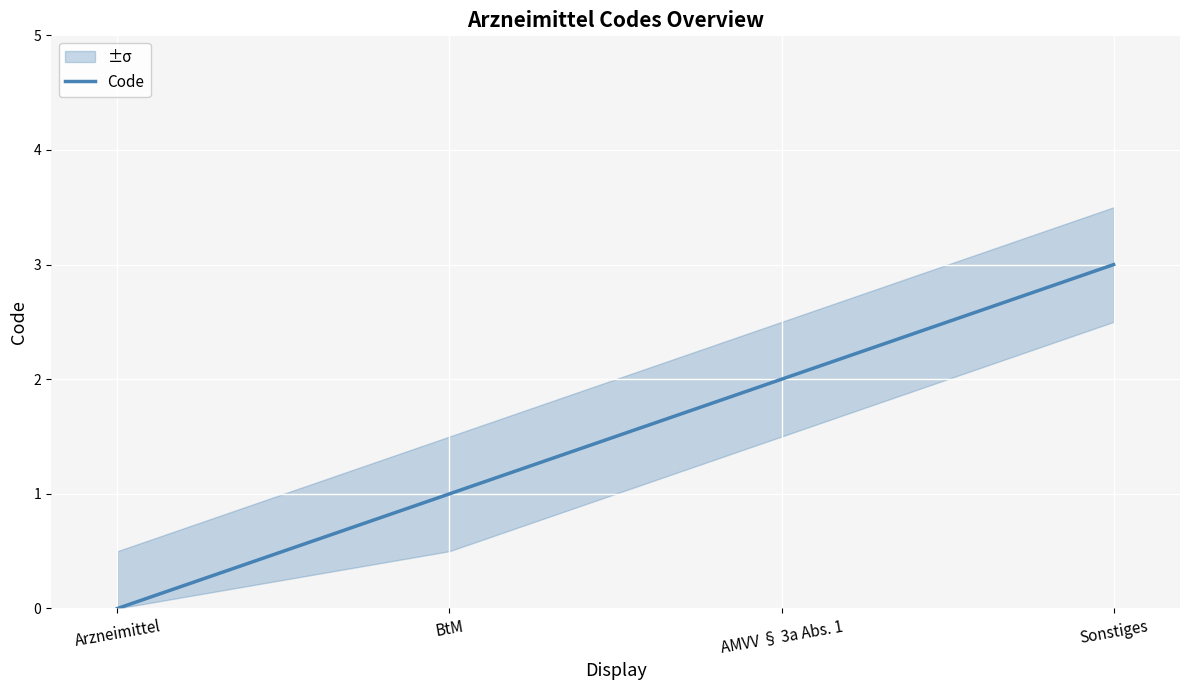

What is the sum of all values?

6